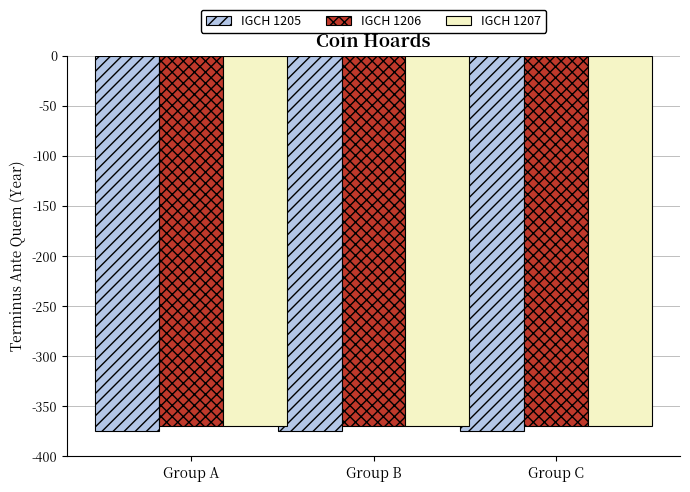

Reading right to left, what are all the values shown in this chart?

IGCH 1205: -375	-375	-375
IGCH 1206: -370	-370	-370
IGCH 1207: -370	-370	-370